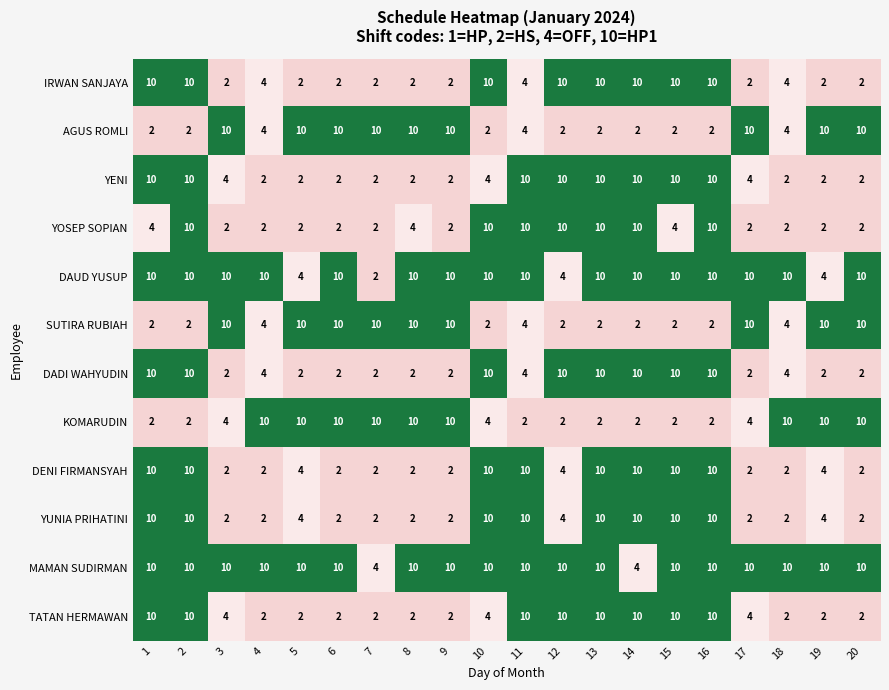

What is the highest value of the DENI FIRMANSYAH series?

10